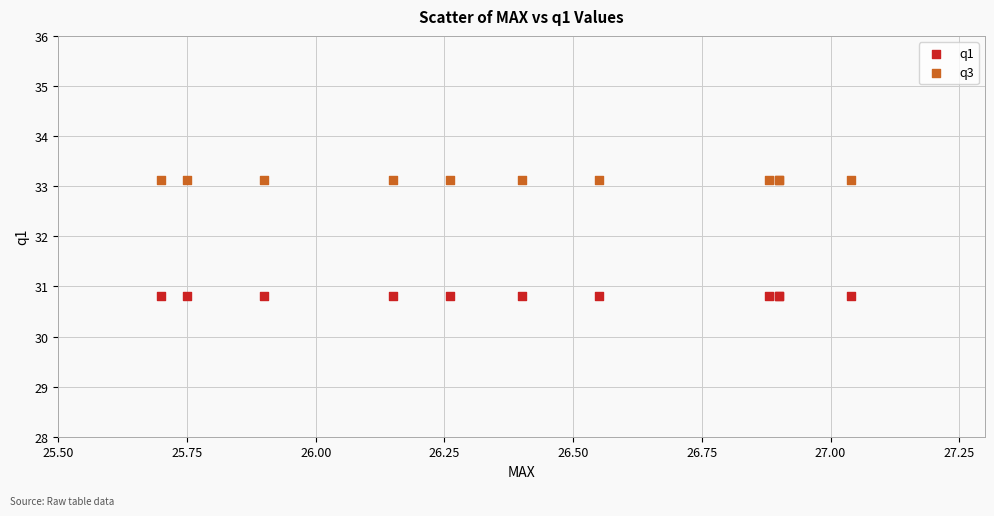

Which series reaches the minimum Y coordinate?

q1